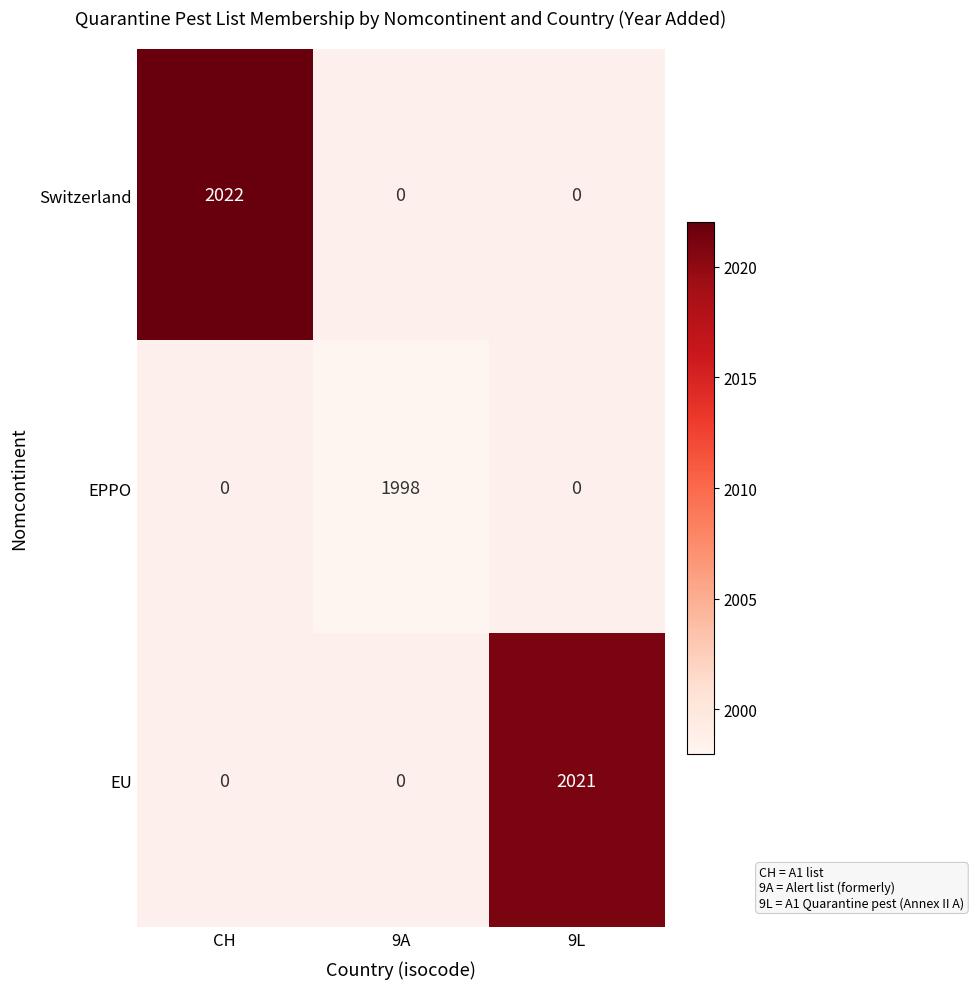

The value of Switzerland at CH is 2022. True or false?

True